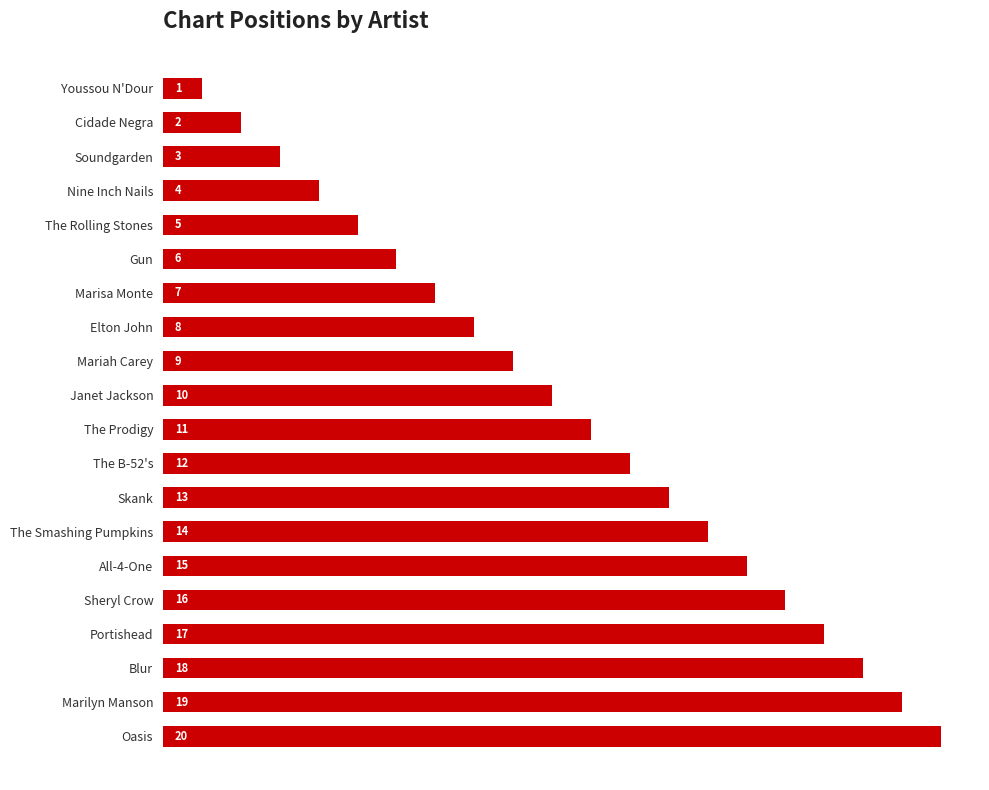

What is the ratio of the value at Soundgarden to the value at Cidade Negra?

1.5